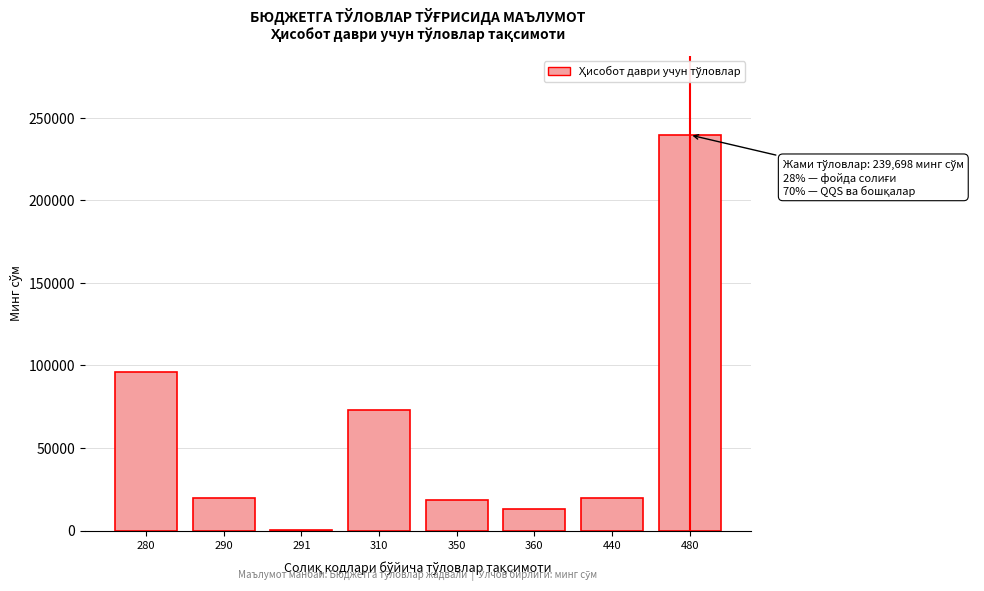

What is the change in value from 280 to 350?

-77474